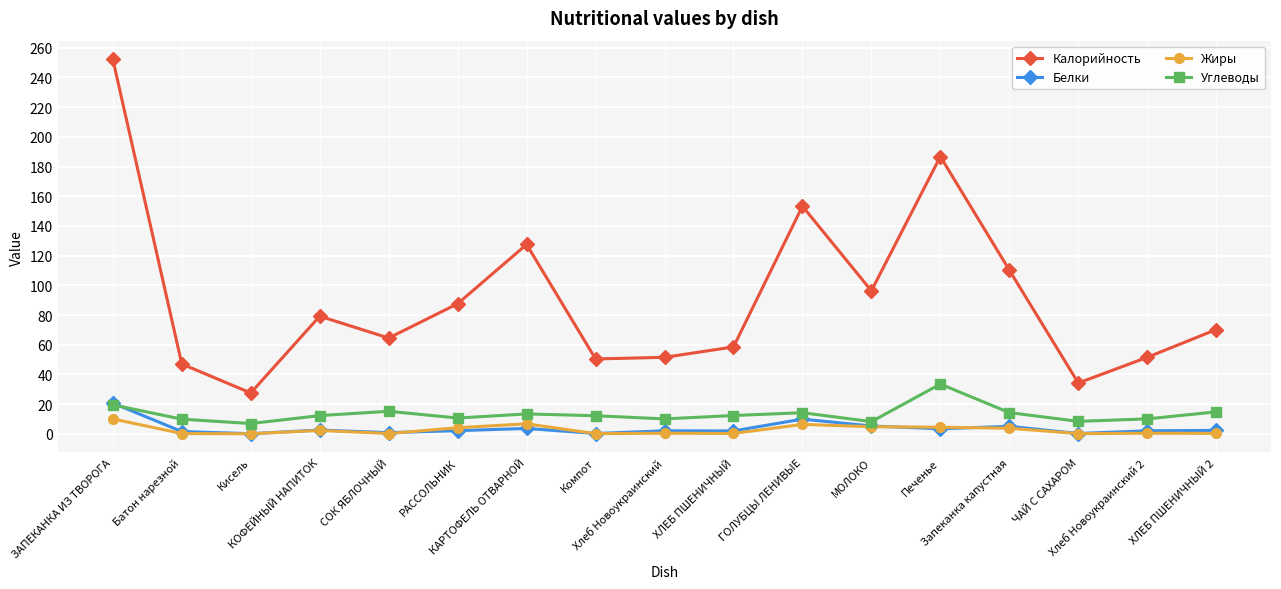

True or false: Жиры has more than 2 points higher than both neighbors.

True